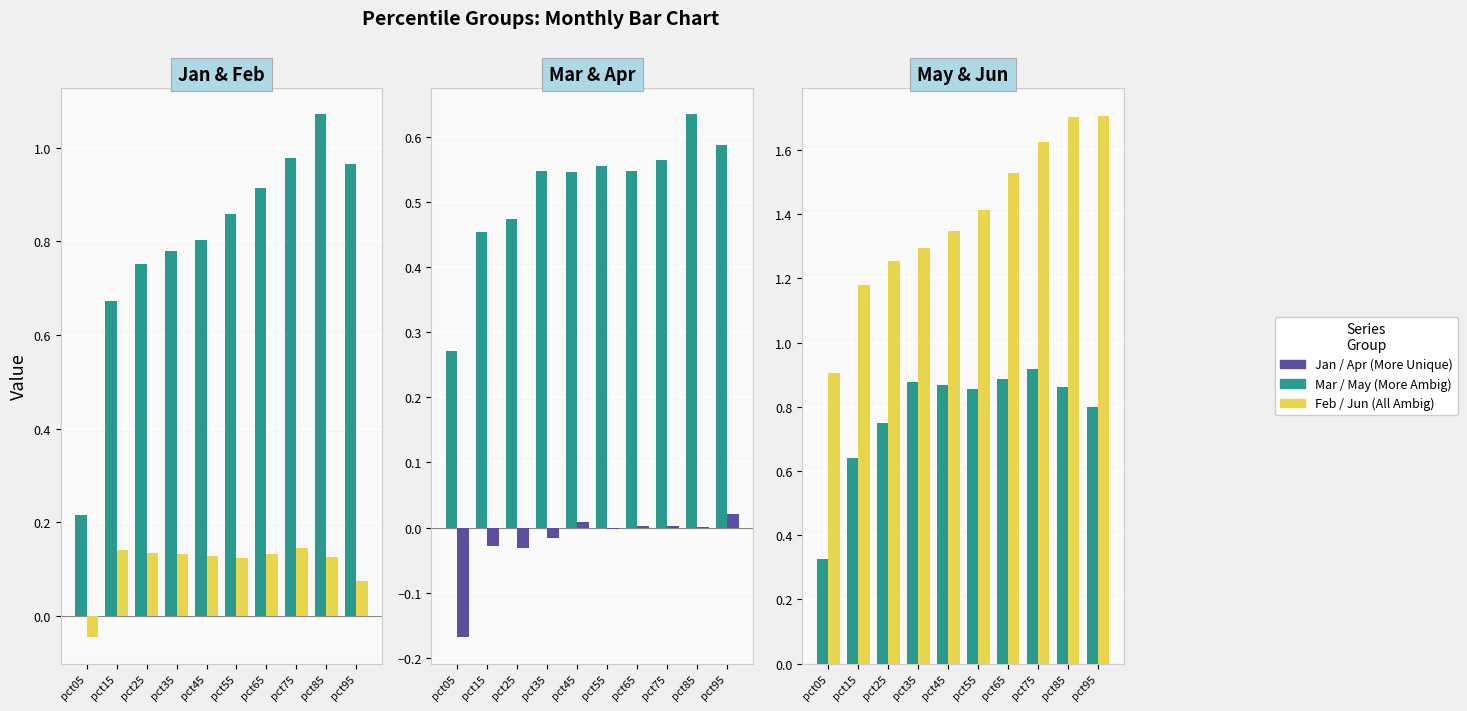

Which series changed the most between pct35 and pct95?

Jun